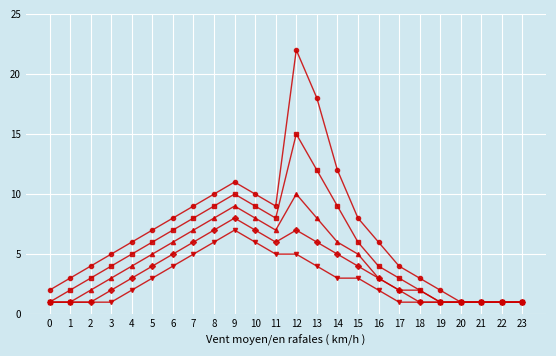

At which category is the sum across all series the highest?

12